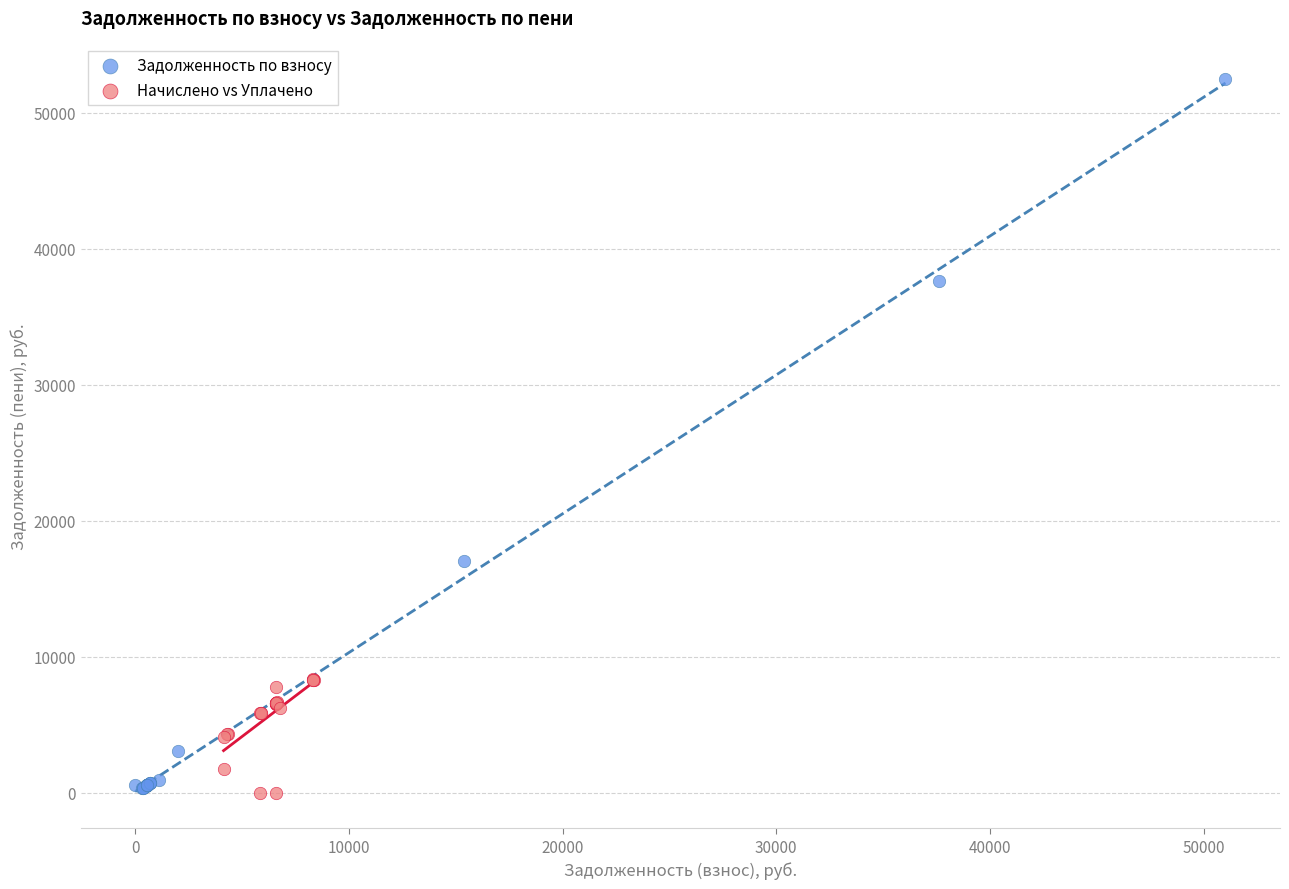

Which series contains the highest Y value?

Задолженность по взносу